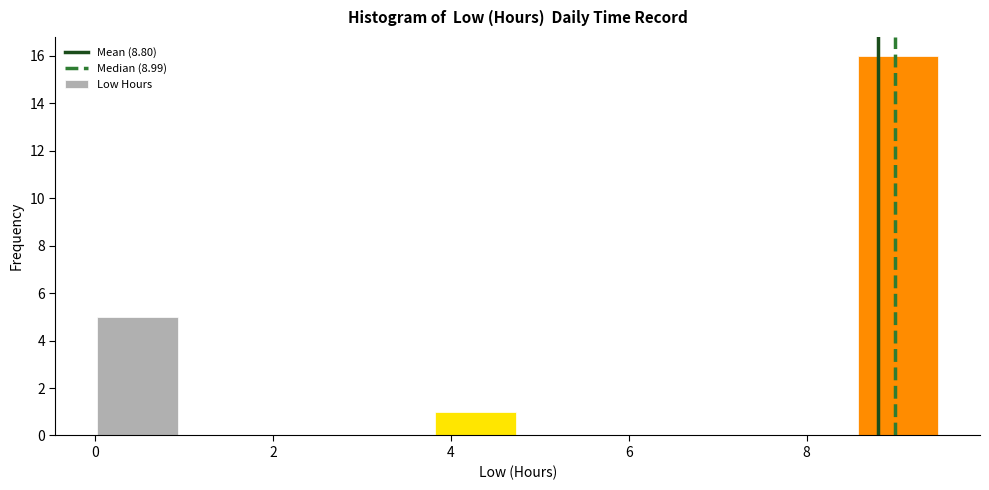

Reading left to right, transcribe this chart: for each bar, give the range it covers on the x-axis and its height. Neither the bar edges nor the heights are printed on the chart, so give them approximately, as read against the axes.

0.00 to 0.95: 5
0.95 to 1.90: 0
1.90 to 2.85: 0
2.85 to 3.80: 0
3.80 to 4.75: 1
4.75 to 5.70: 0
5.70 to 6.65: 0
6.65 to 7.60: 0
7.60 to 8.55: 0
8.55 to 9.50: 16